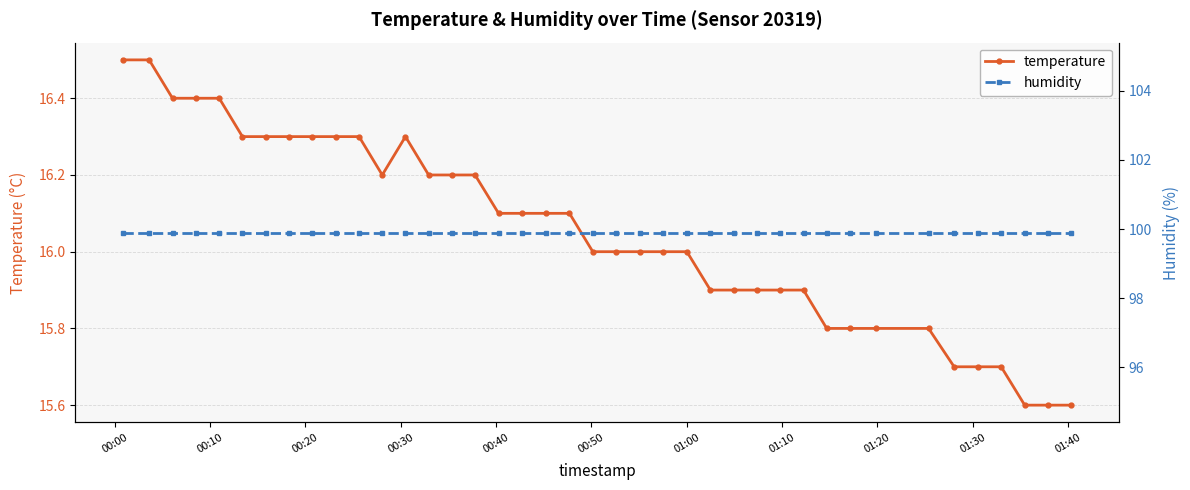

Which series has the widest spread of values?

temperature